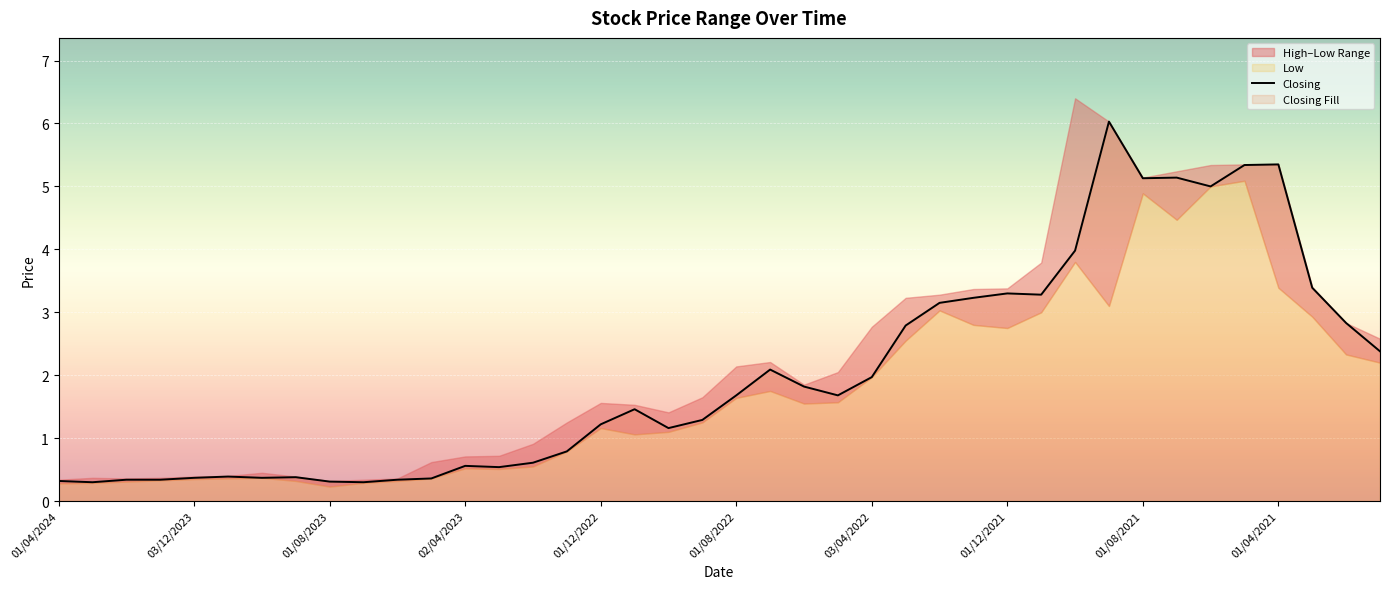

Which has a higher value, 31 or 21?

31